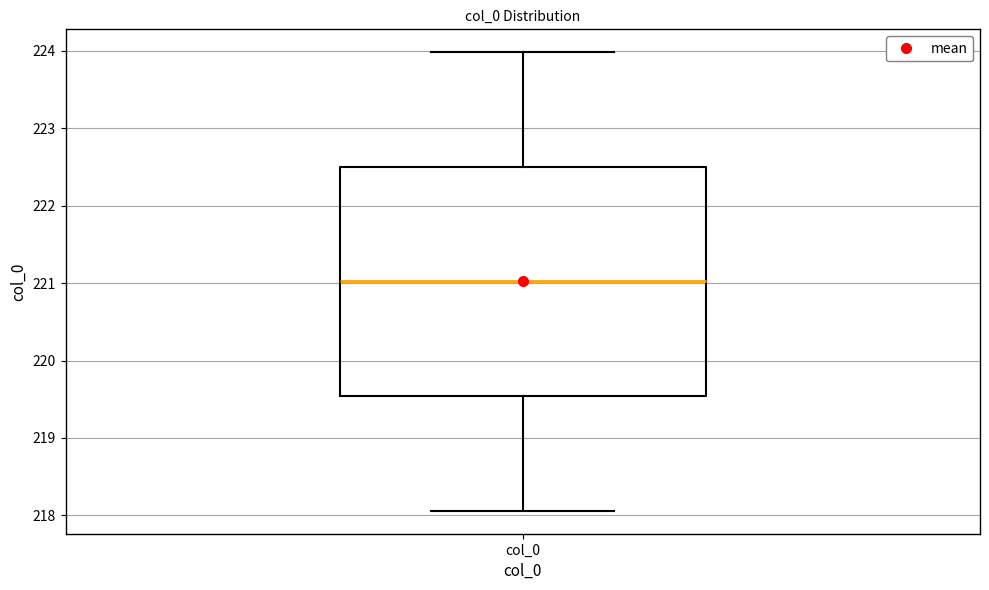

Where does the lower whisker of the box for col_0 end on the y-axis? The values are not printed on the chart, so give them approximately, as read against the axis.

218.1